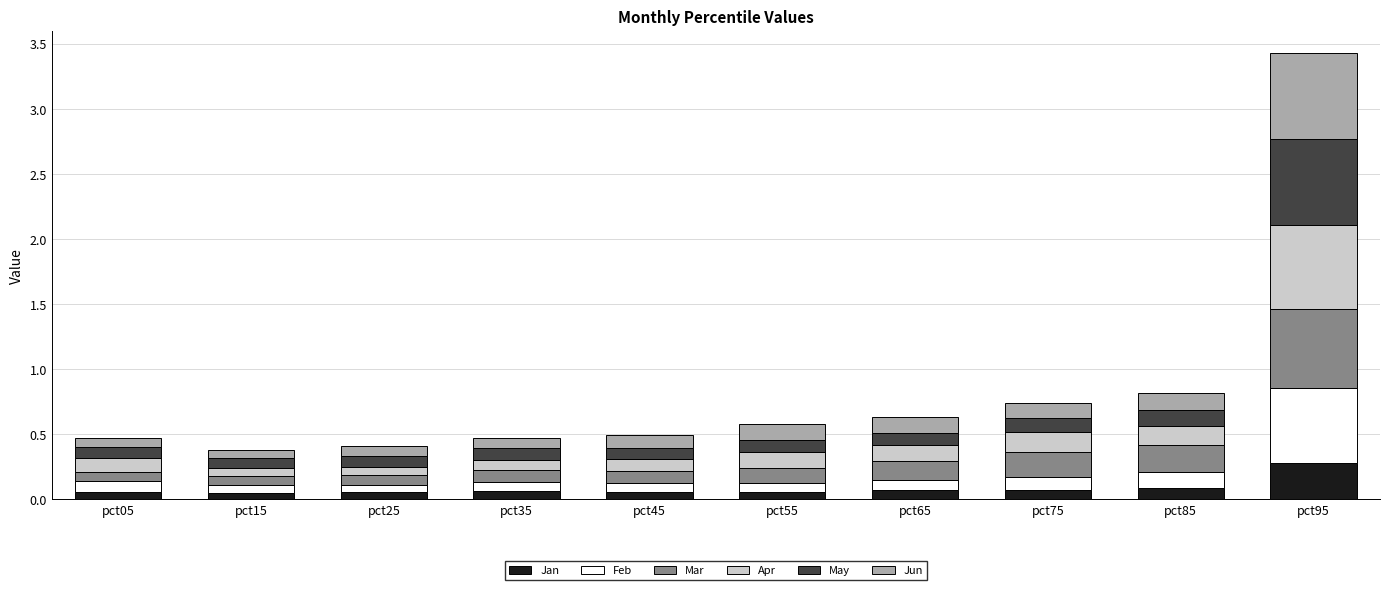

Are the bars horizontal?

No